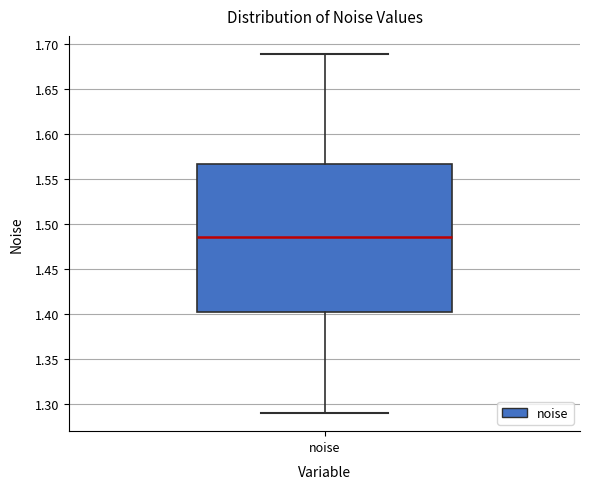

Read this box plot against the y-axis: the position of the median line, the range covered by the box, and the ends of both whiskers. The values are not printed on the chart, so give them approximately, as read against the axis.

median 1.485, box 1.405 to 1.565, whiskers 1.290 to 1.690